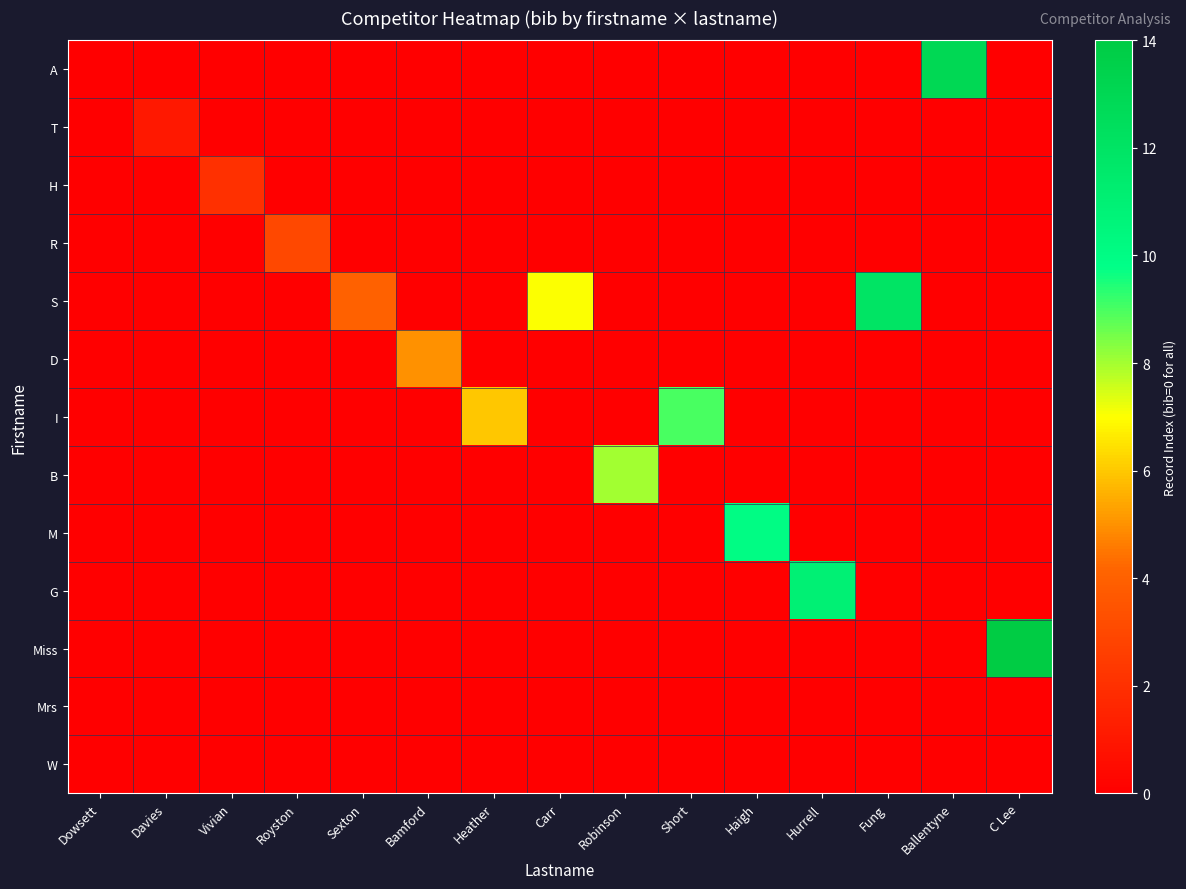

At which category is the sum across all series the highest?

C Lee